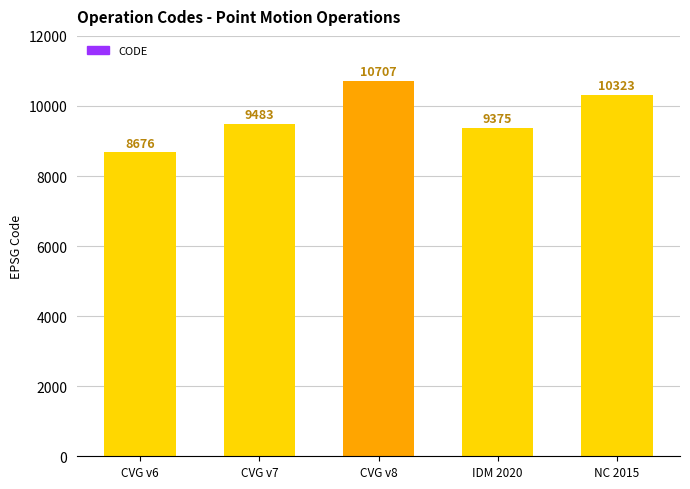

What is the label of the 4th bar from the left?

IDM 2020